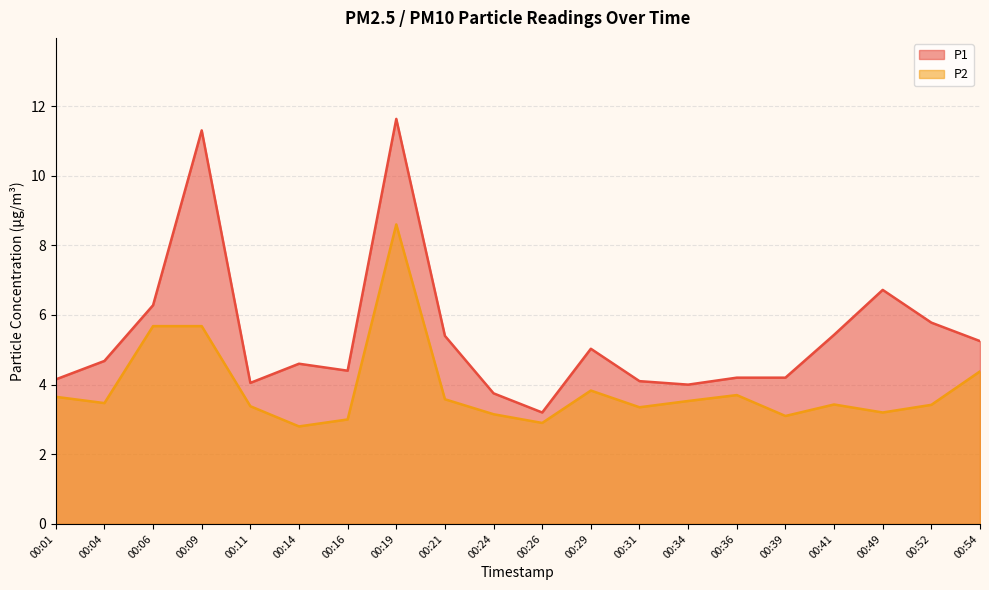

Reading left to right, extract all data points from this chart.

P1: 4.2	4.7	6.3	11.3	4.0	4.6	4.4	11.6	5.4	3.8	3.2	5.0	4.1	4.0	4.2	4.2	5.4	6.7	5.8	5.2
P2: 3.6	3.5	5.7	5.7	3.4	2.8	3.0	8.6	3.6	3.1	2.9	3.8	3.4	3.5	3.7	3.1	3.4	3.2	3.4	4.4